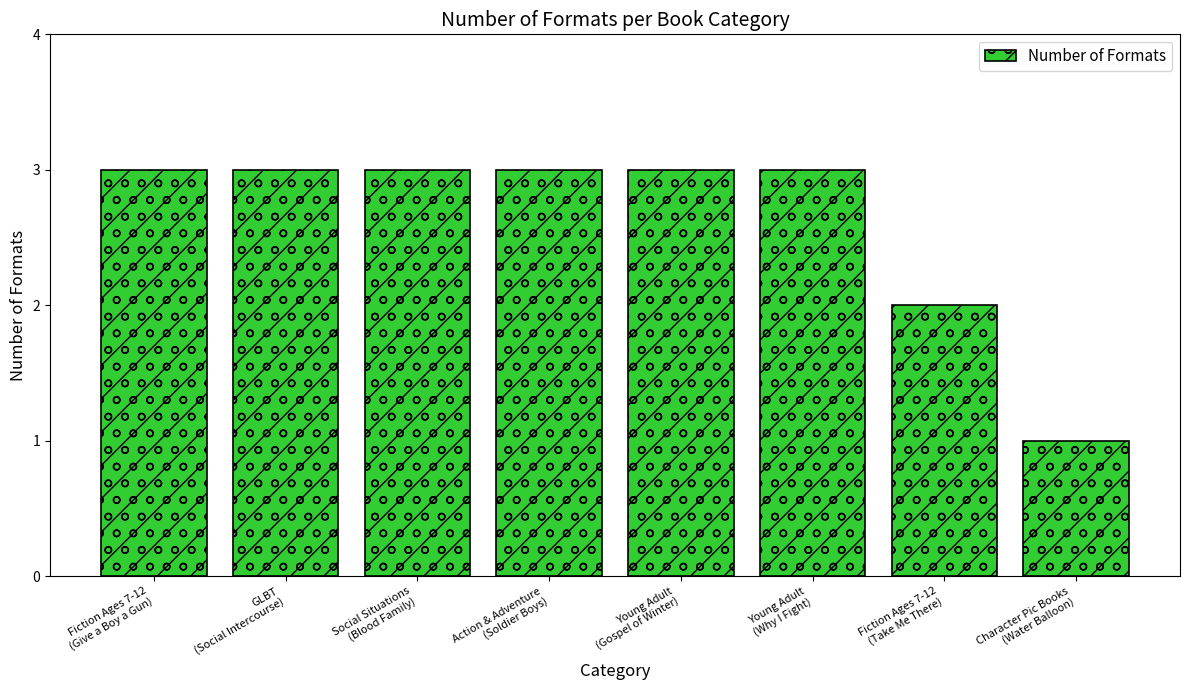

What is the average value?

3